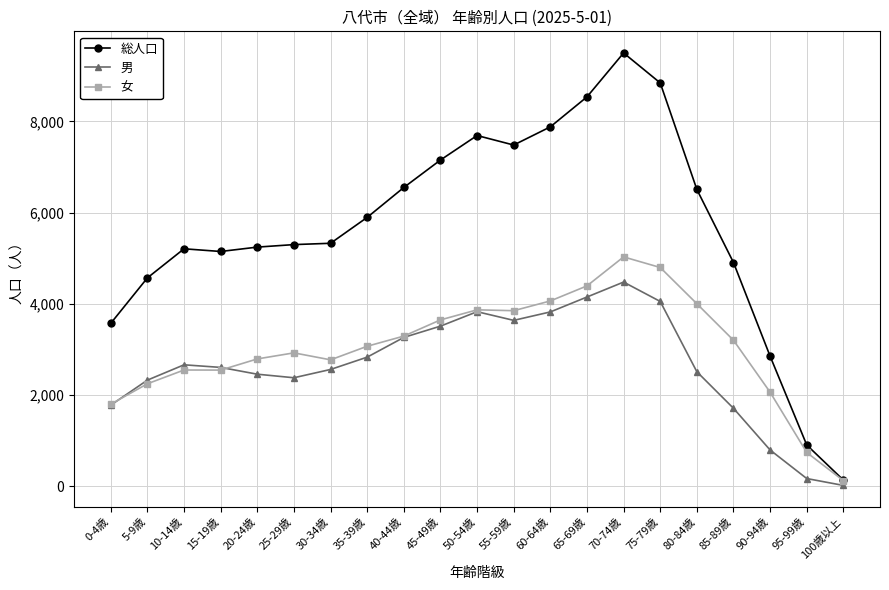

What is the difference between the highest and lowest values at 20-24歳?

2788